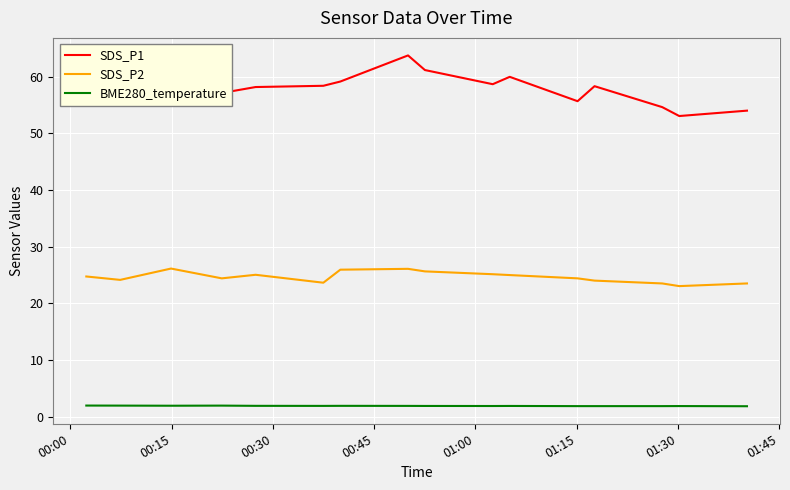

True or false: SDS_P2 and BME280_temperature cross at least once.

False